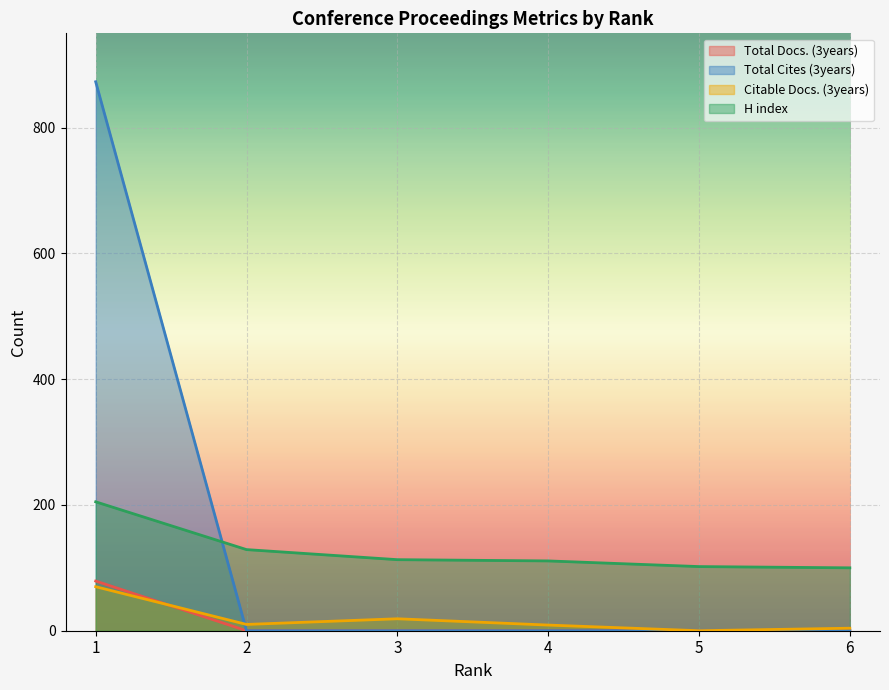

What is the difference between the maximum and minimum values in the Total Cites (3years) series?

873